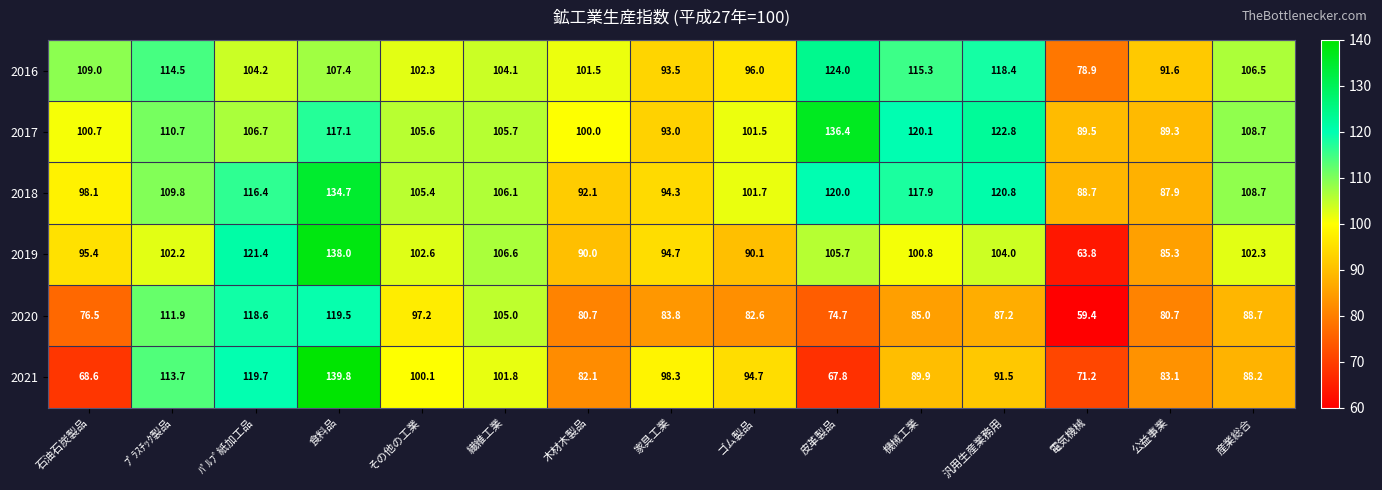

Which series has the widest spread of values?

2019